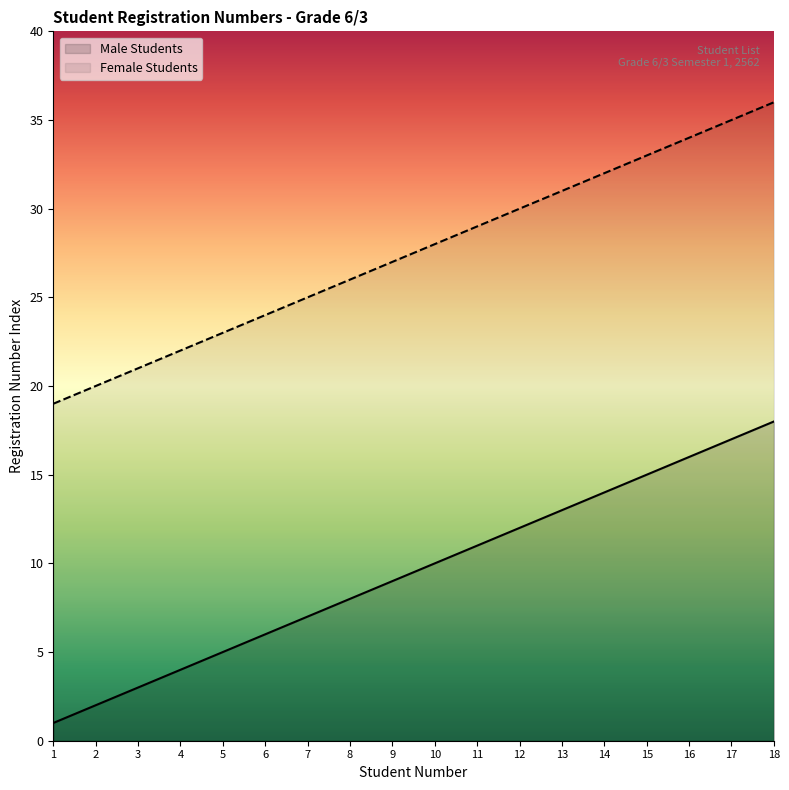

True or false: Male Students and Female Students intersect in this chart.

False